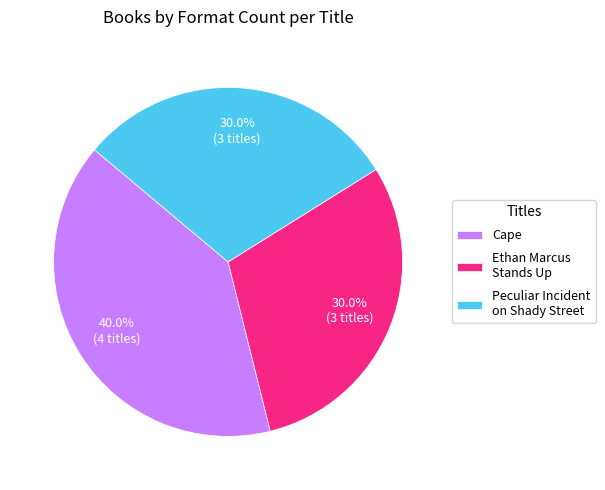

Count the number of slices in the pie.

3